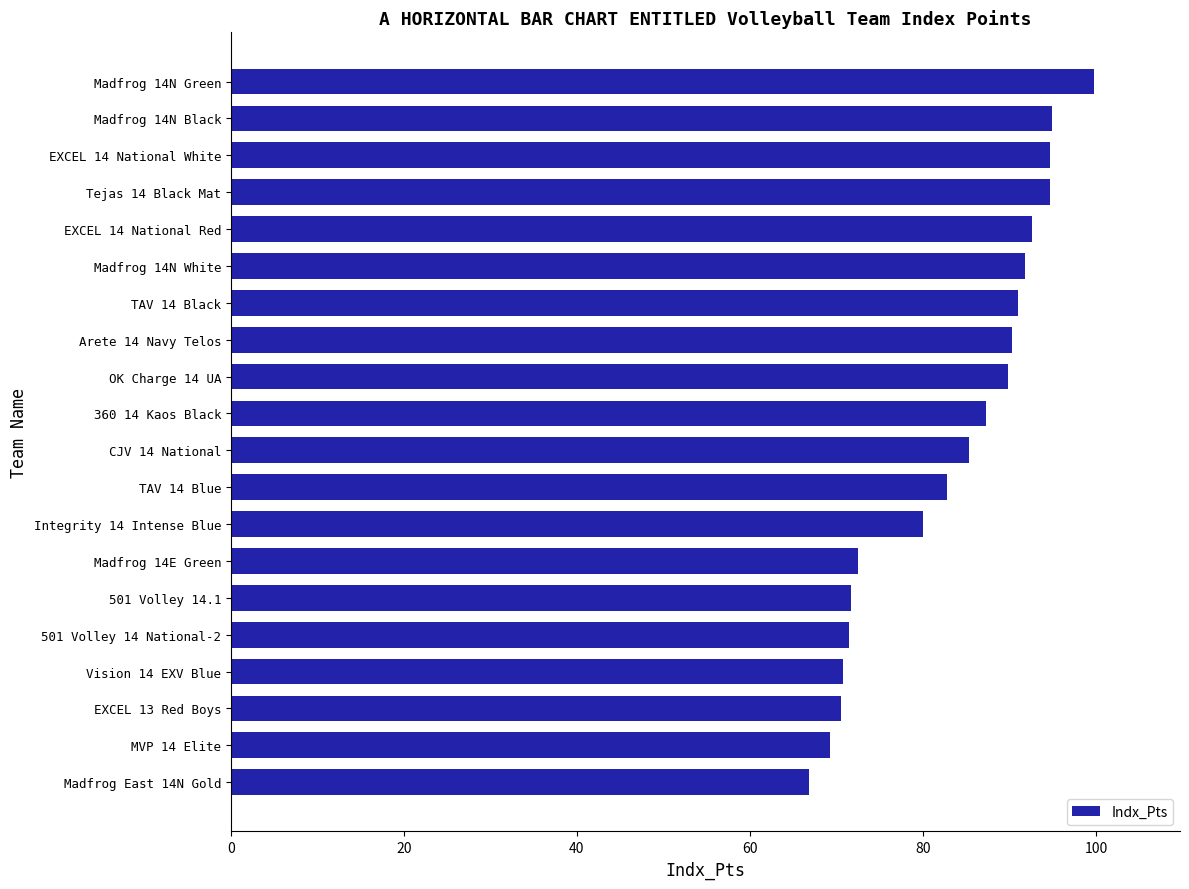

Is it true that the value at Tejas 14 Black Mat is 144.4?

False